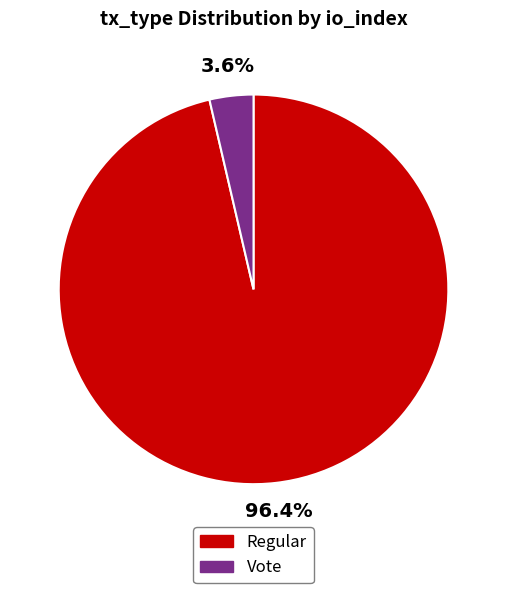

Do Vote and Regular together represent more than half of the pie?

Yes